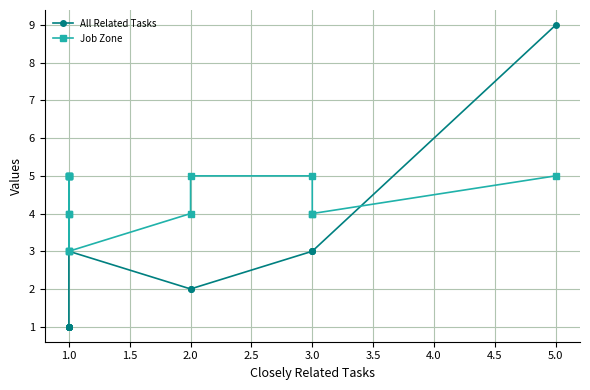

How many lines are shown in the chart?

2